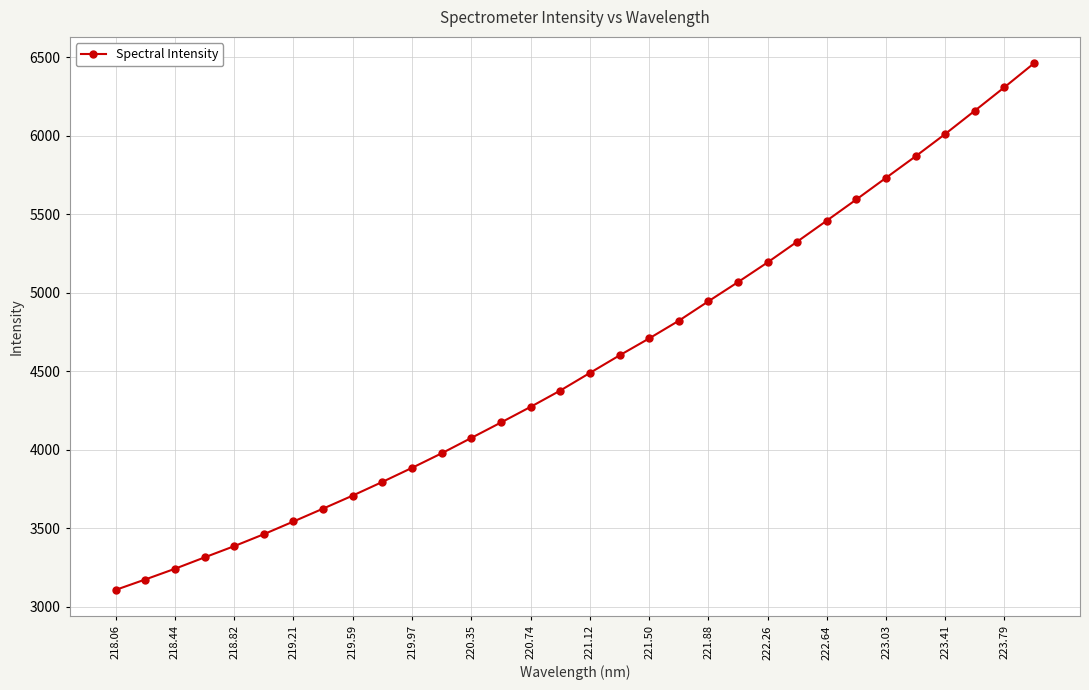

What is the sum of all values?

145861.1